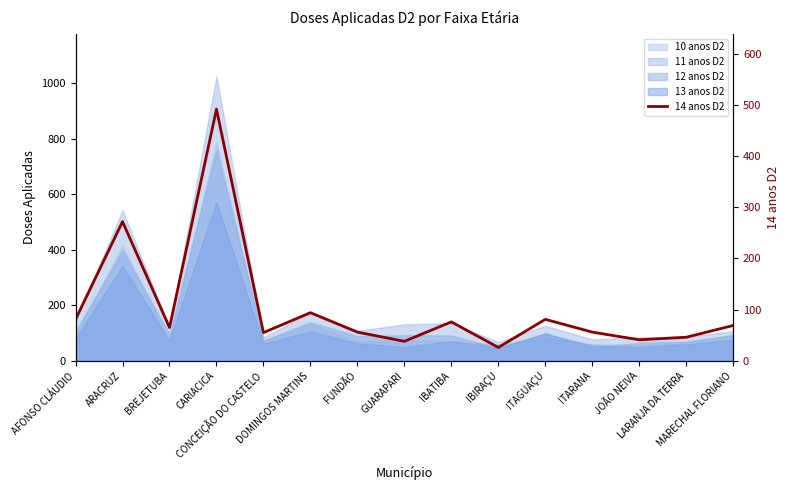

What is the change in value from BREJETUBA to FUNDÃO?

-9